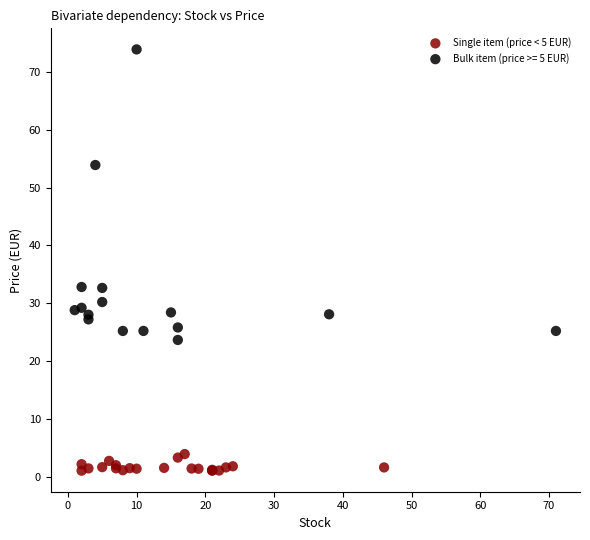

Which series reaches the minimum Y coordinate?

Single item (price < 5 EUR)